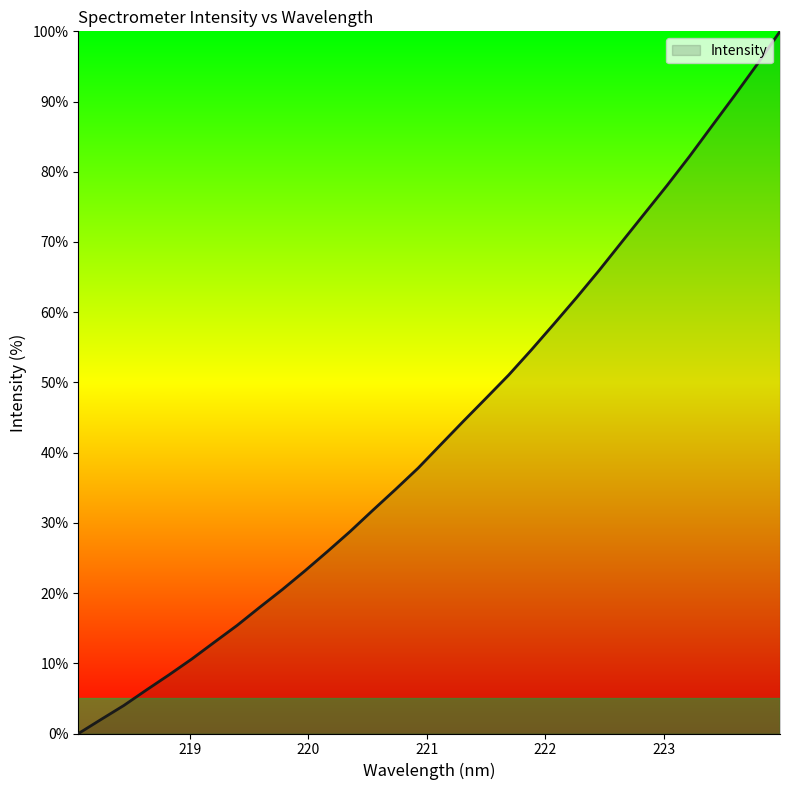

What is the maximum value shown in the chart?

100.0